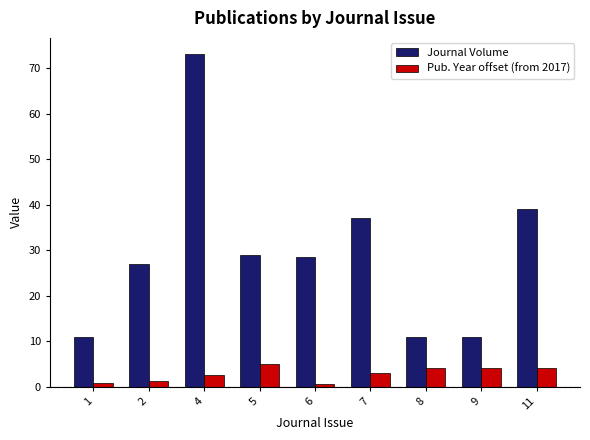

The value of Pub. Year offset (from 2017) at 1 is 0.7. True or false?

True